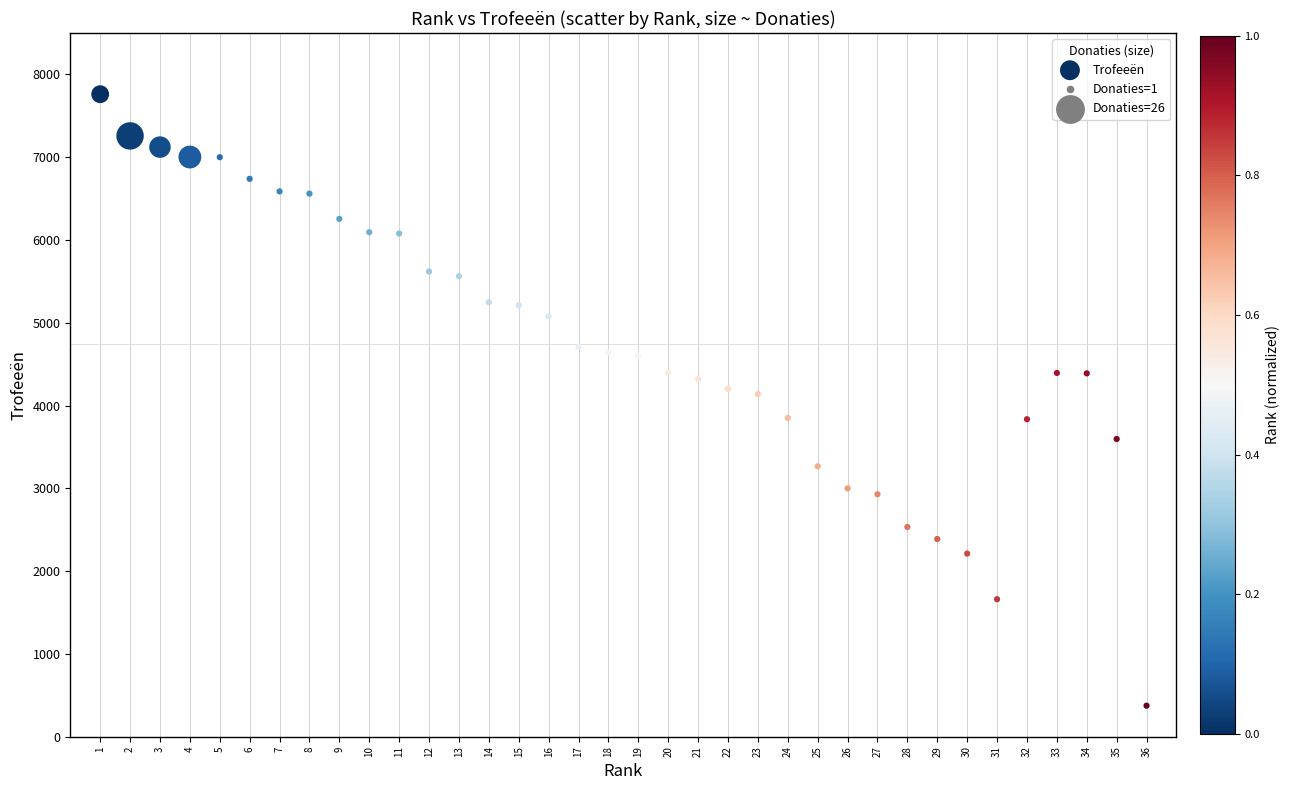

What is the range of Y values (max minus min)?

7386